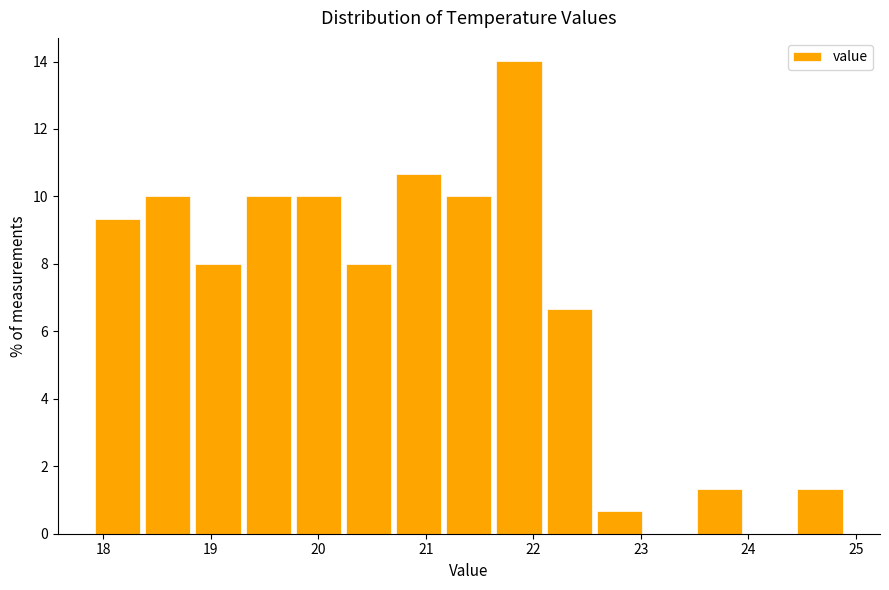

What is the height of the bar covering 23.5 to 24.0 on the x-axis? Neither the bar edges nor the heights are printed on the chart, so give them approximately, as read against the axes.

1.4